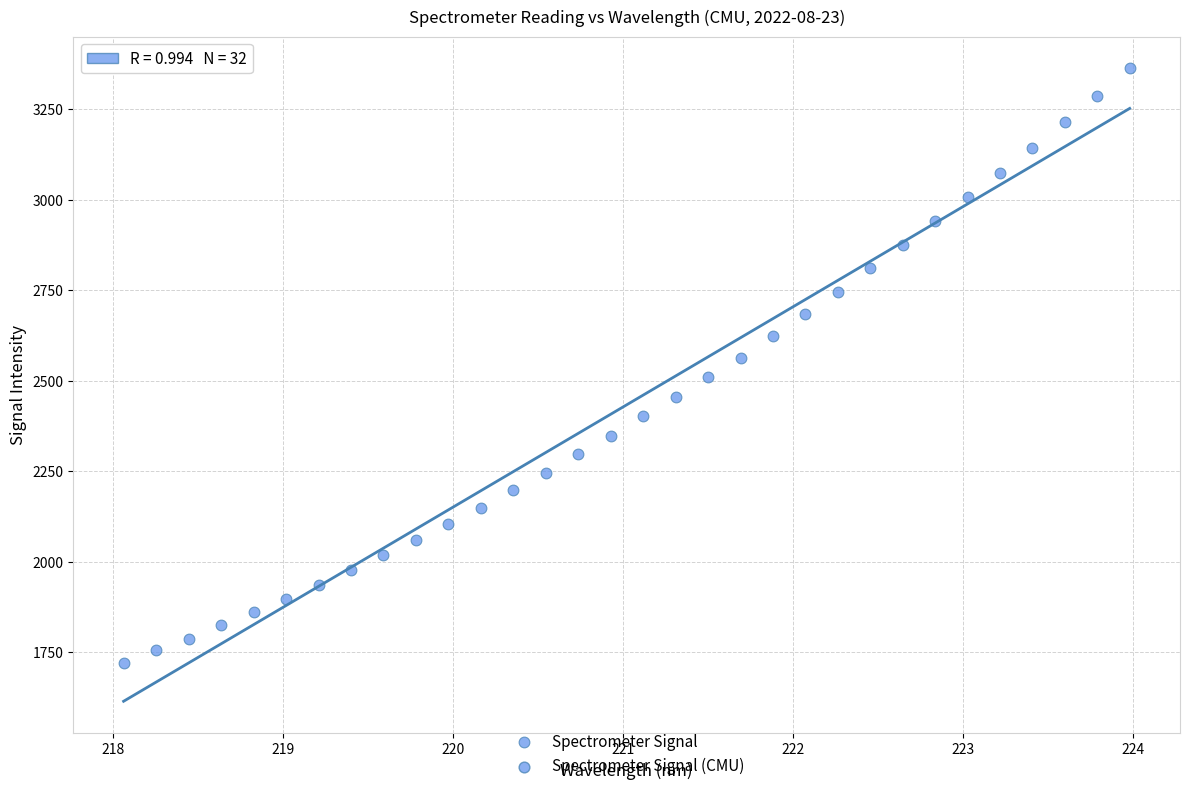

What is the range of X values (max minus min)?

5.9